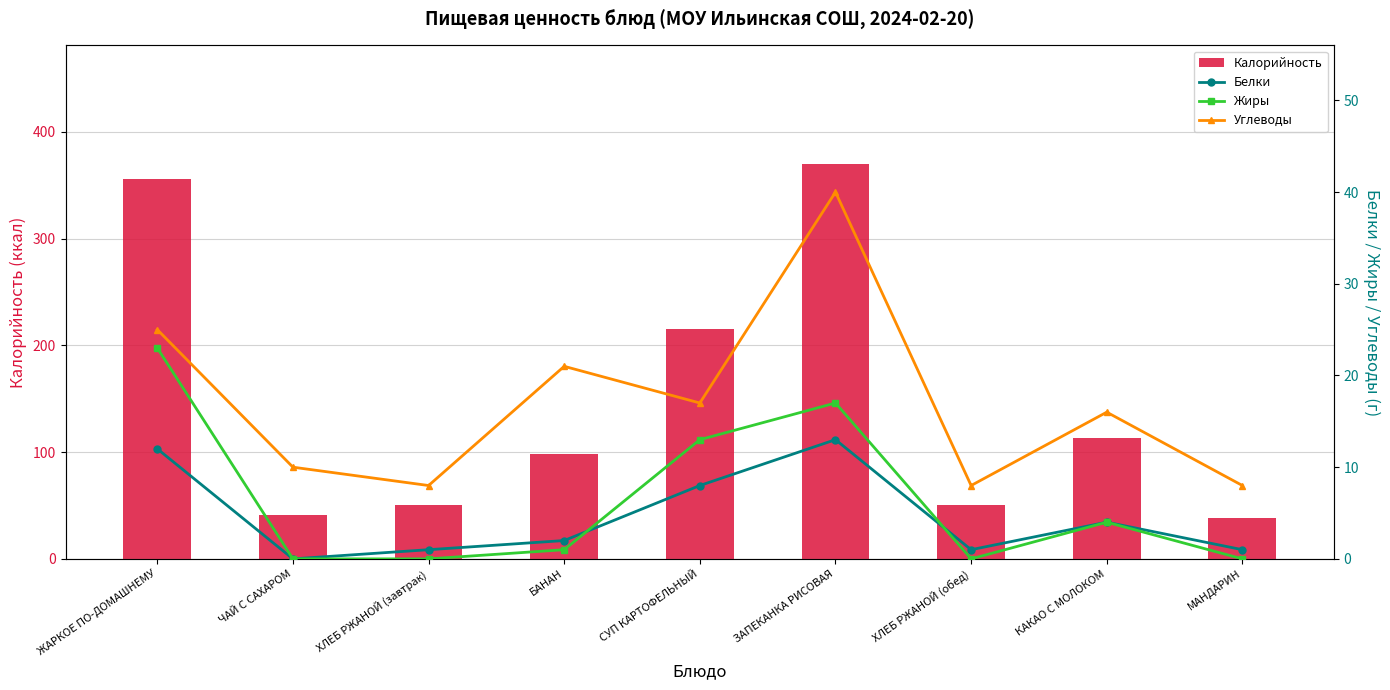

Is it true that Калорийность equals 59 at КАКАО С МОЛОКОМ?

False